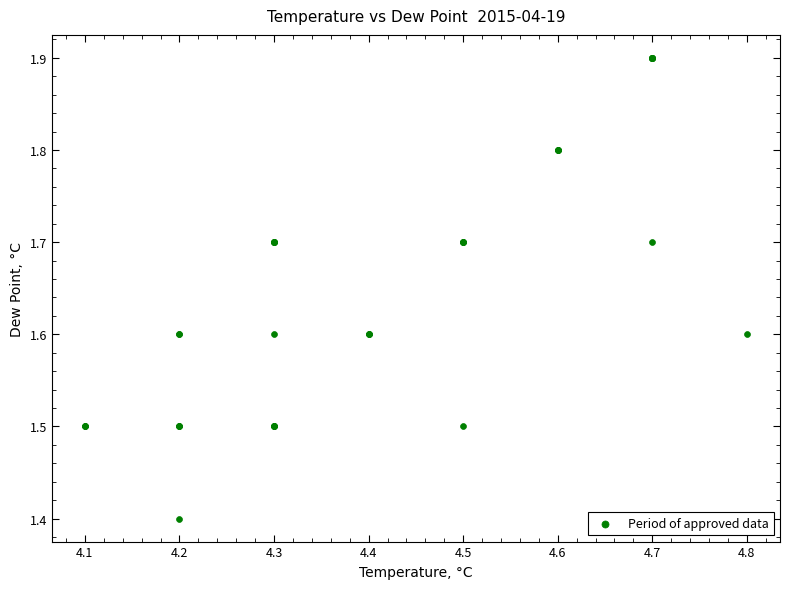

What Y value in the scatter plot is closest to 1?

1.4